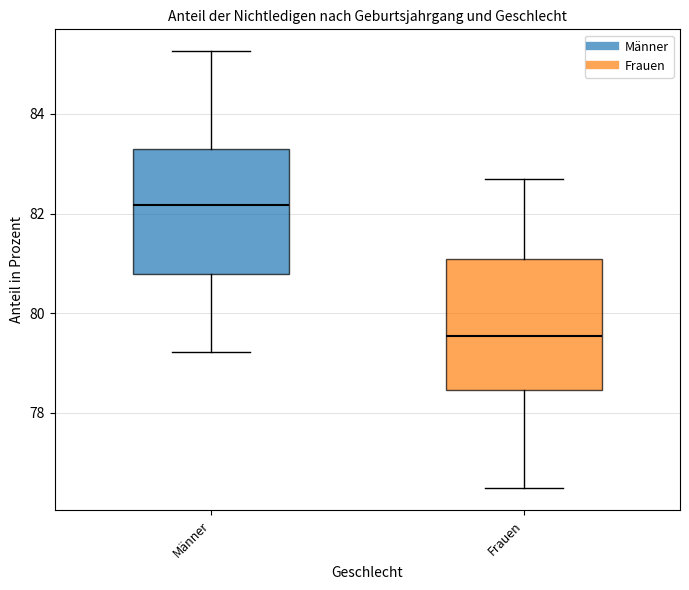

Which box has the lowest median line?

Frauen